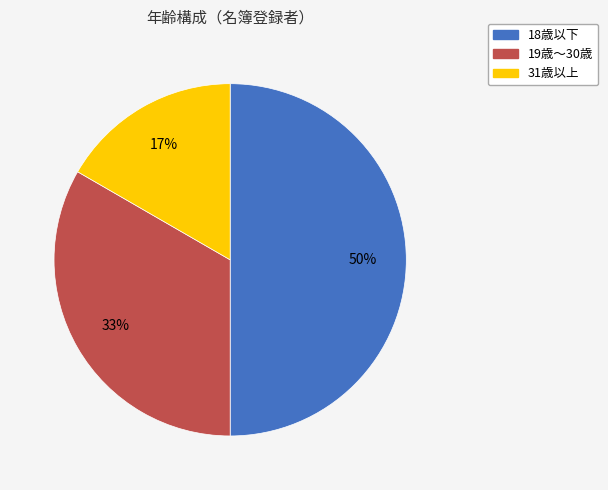

To the nearest percent, what is the average slice percentage?

33%